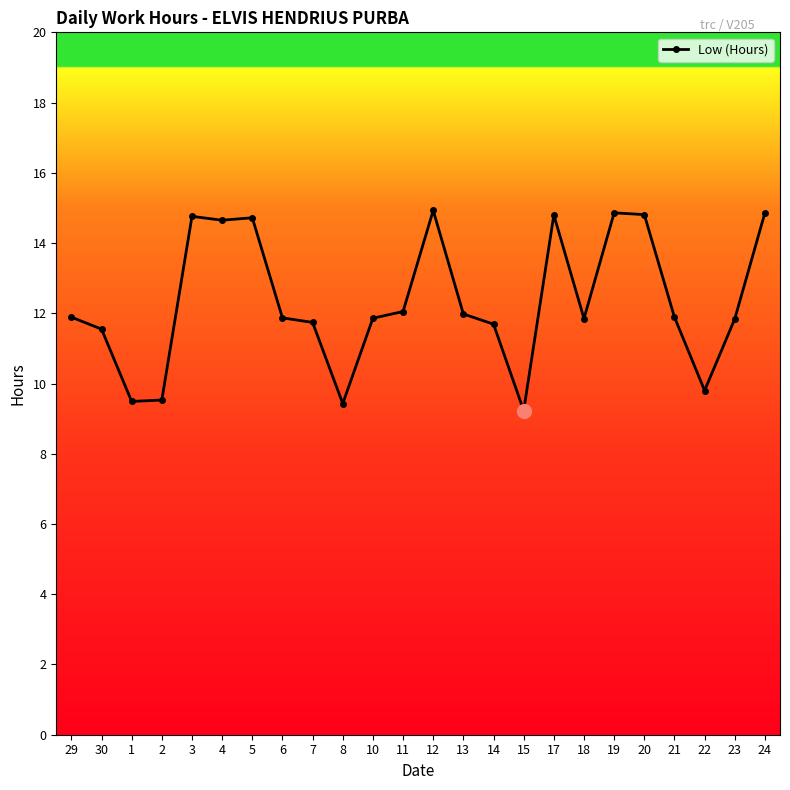

Count the number of data series in this chart.

1